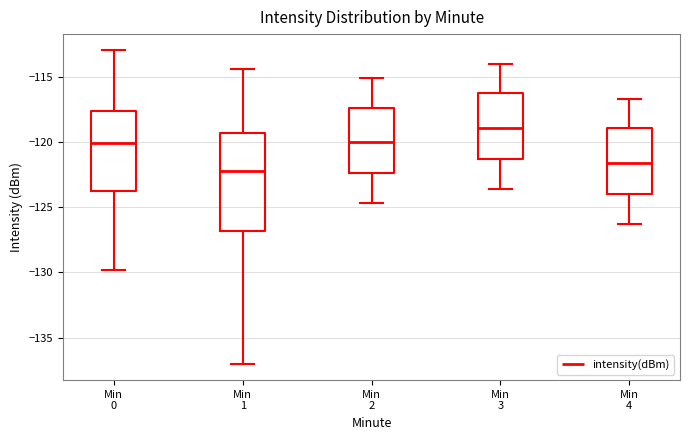

Where does the lower whisker of the box for Min 2 end on the y-axis? The values are not printed on the chart, so give them approximately, as read against the axis.

-124.5